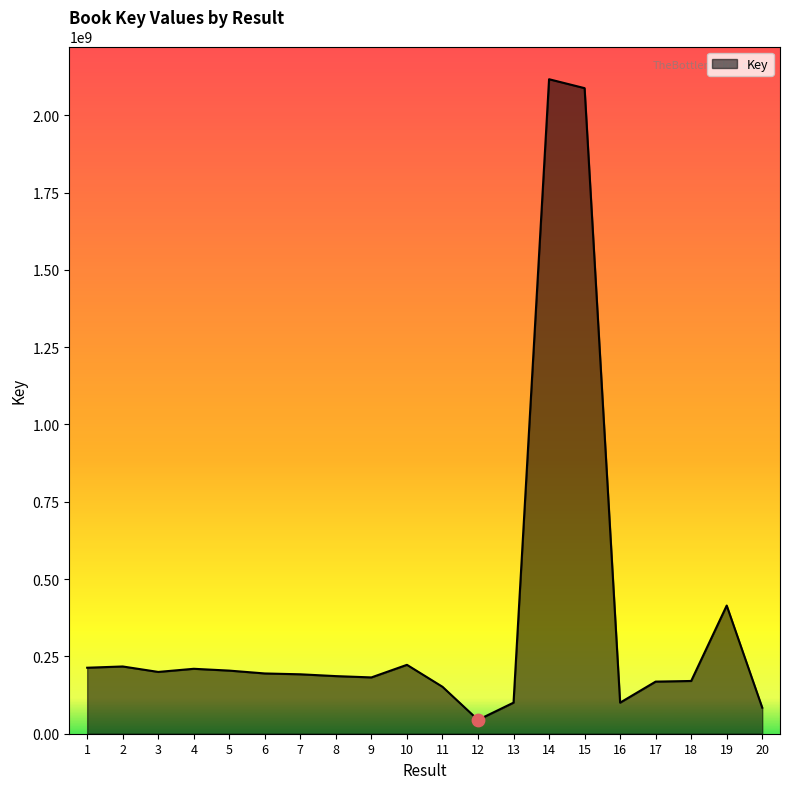

What is the change in value from 5 to 20?

-119853220